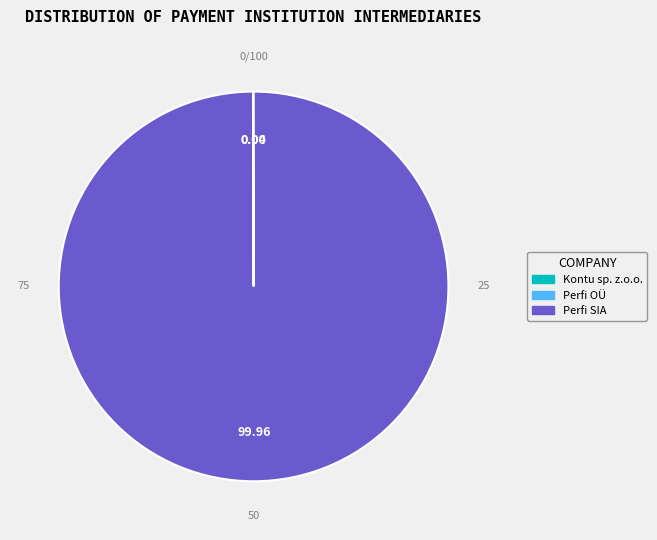

Which slice is the largest?

Perfi SIA